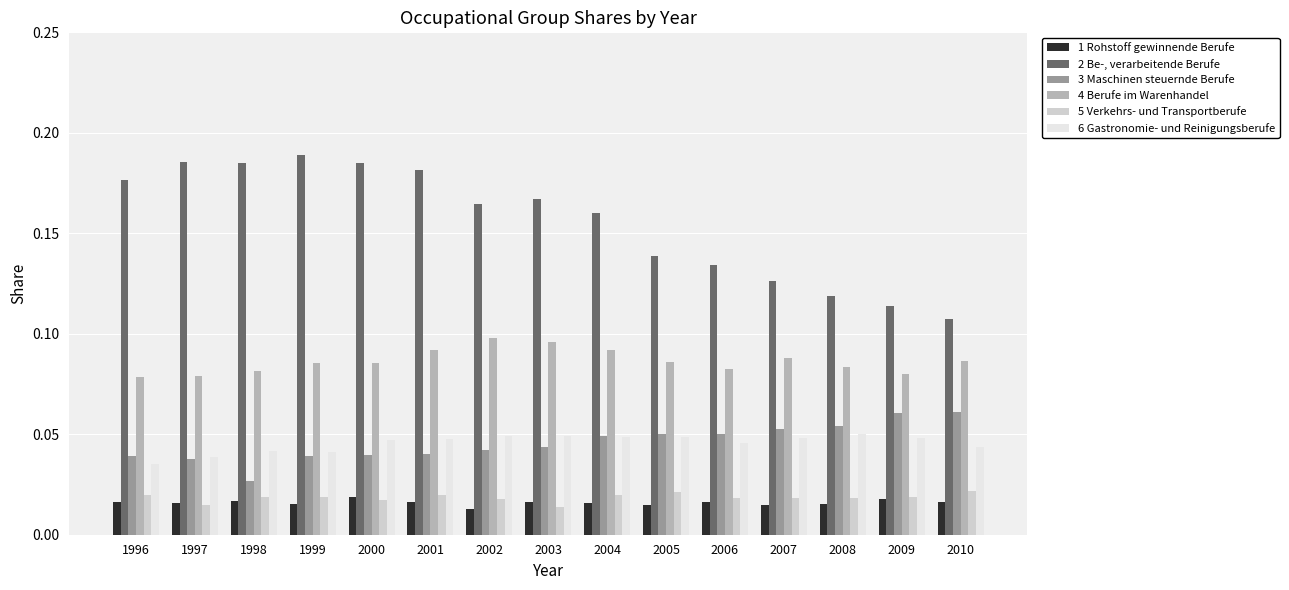

How many data points does each series have?

15